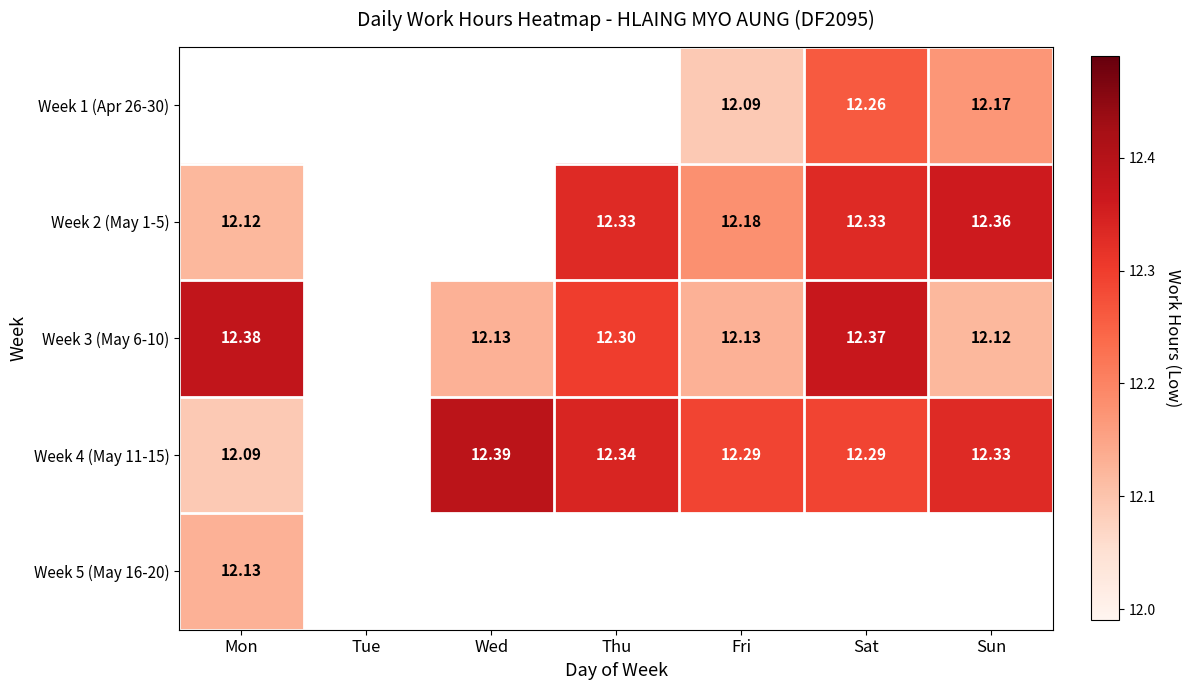

Which label corresponds to the smallest value in the chart?

Fri